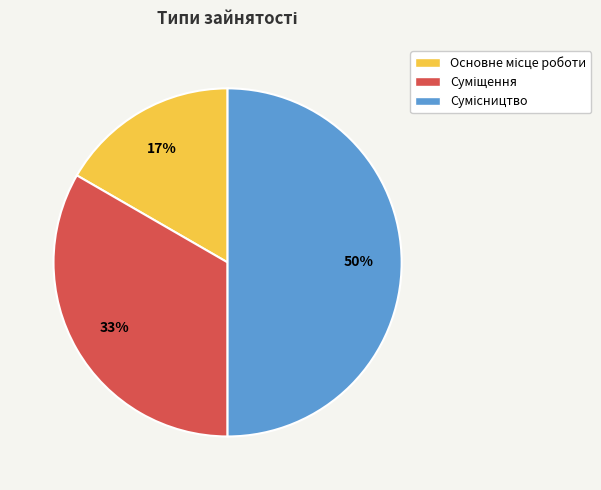

To the nearest percent, what is the average slice percentage?

33%